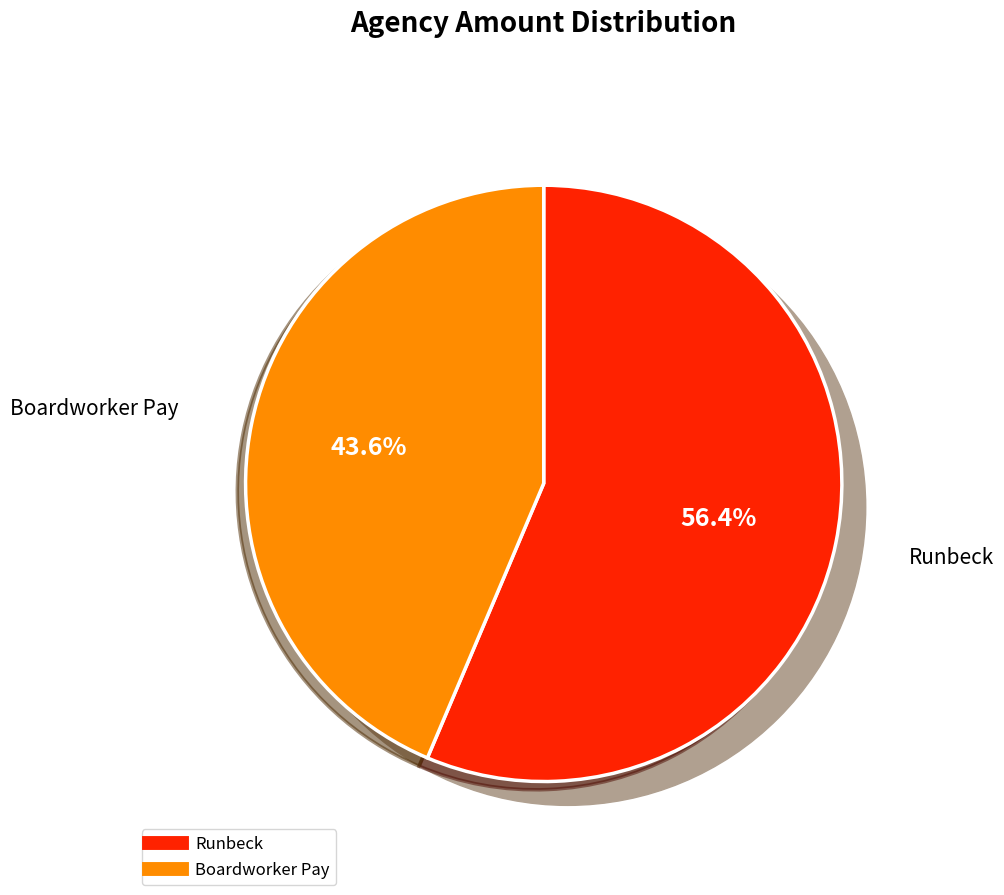

What percentage is the Runbeck slice, to the nearest percent?

56%